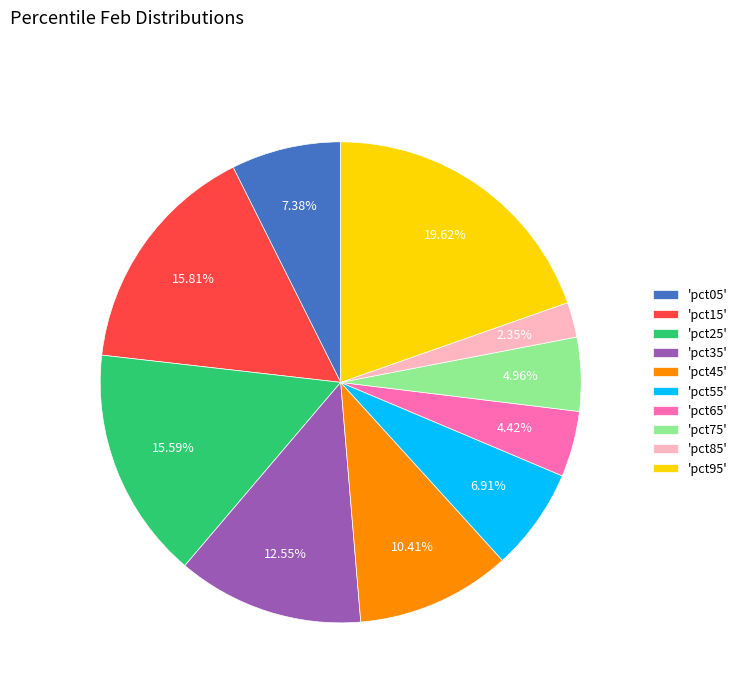

Between 'pct95' and 'pct25', which is larger?

'pct95'